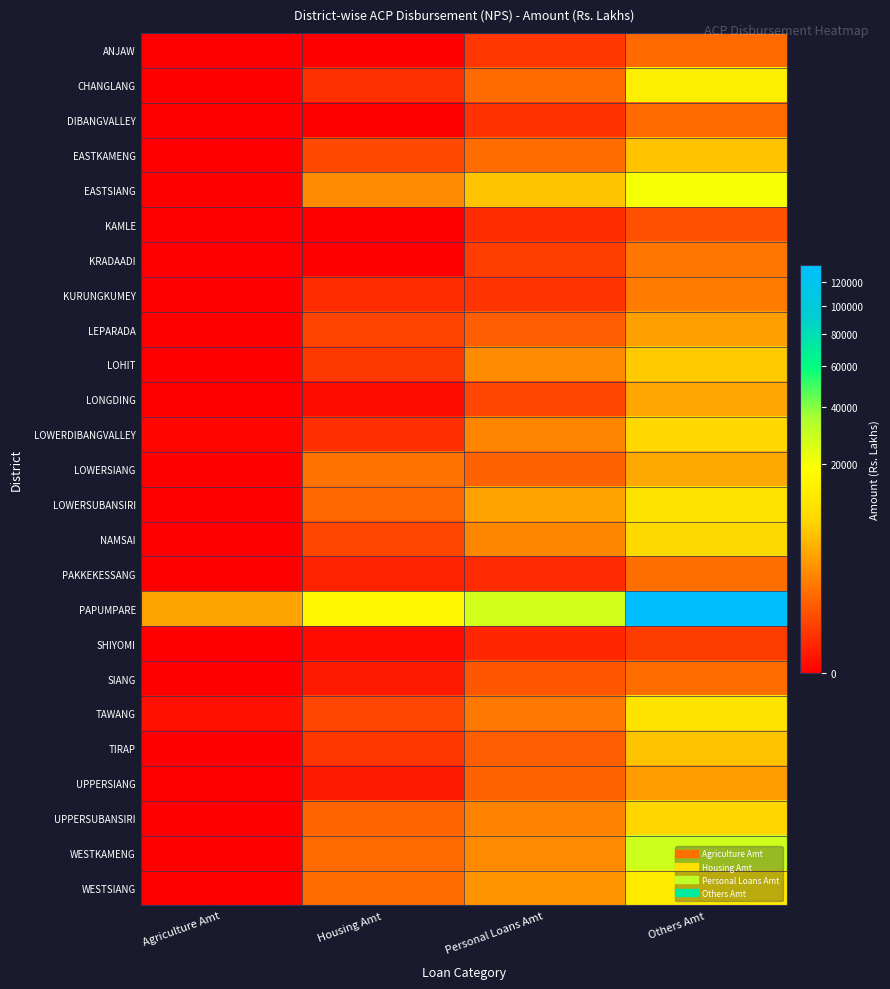

At Others Amt, list the series in order from largest to smallest.

PAPUMPARE, WESTKAMENG, EASTSIANG, CHANGLANG, WESTSIANG, LOWERSUBANSIRI, TAWANG, NAMSAI, LOWERDIBANGVALLEY, UPPERSUBANSIRI, LOHIT, EASTKAMENG, TIRAP, LOWERSIANG, LONGDING, LEPARADA, UPPERSIANG, KURUNGKUMEY, KRADAADI, PAKKEKESSANG, SIANG, DIBANGVALLEY, ANJAW, KAMLE, SHIYOMI